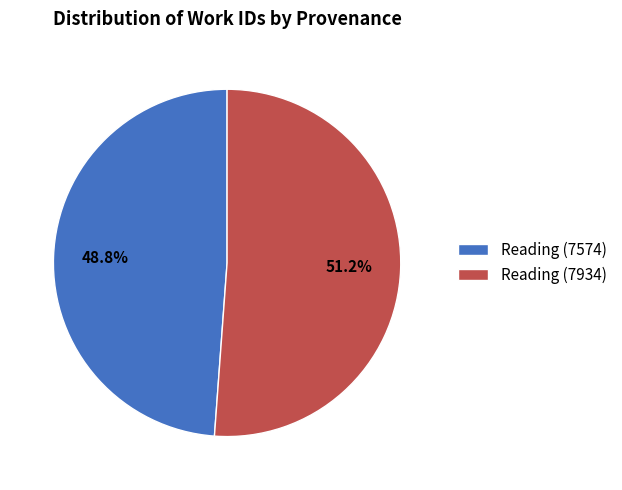

What is the majority slice?

Reading (7934)